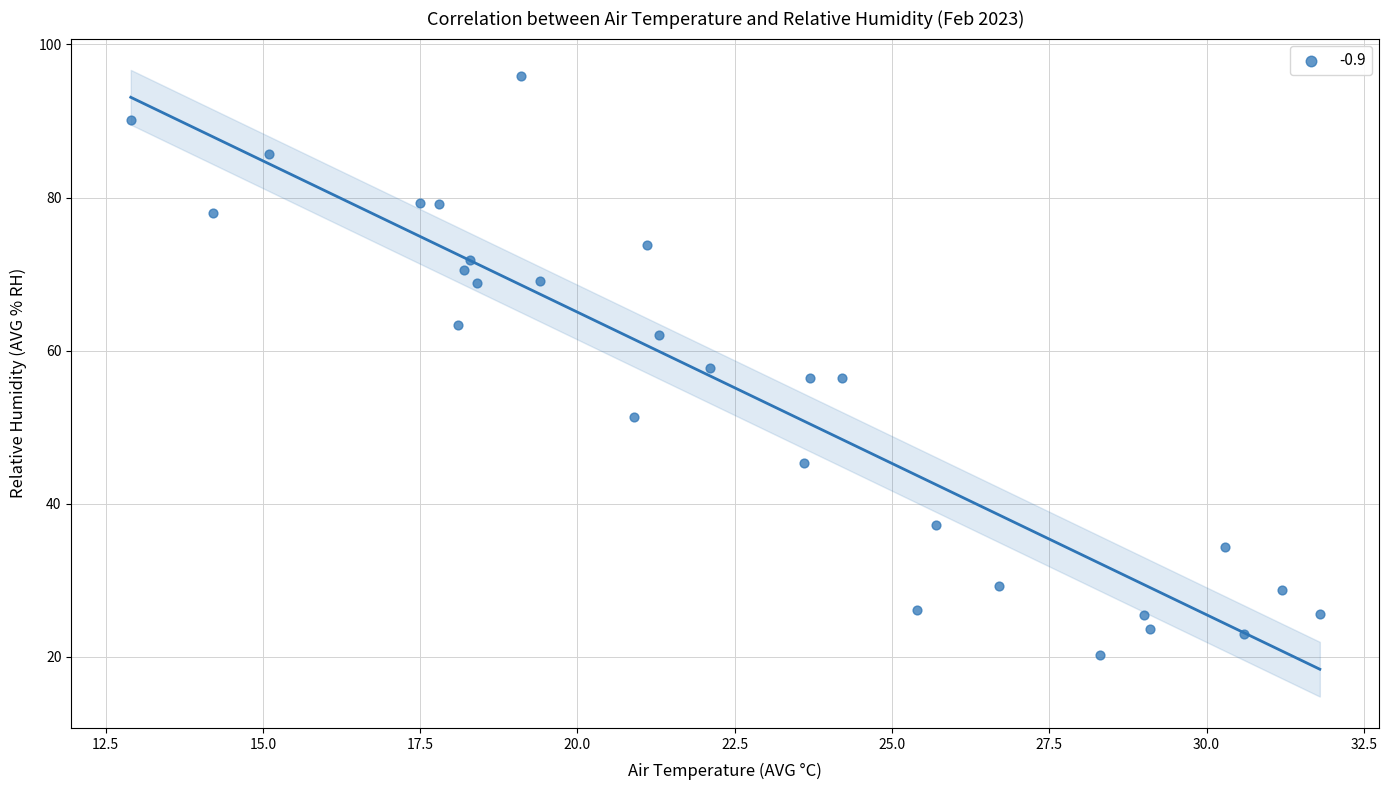

What is the range of Y values (max minus min)?

75.6